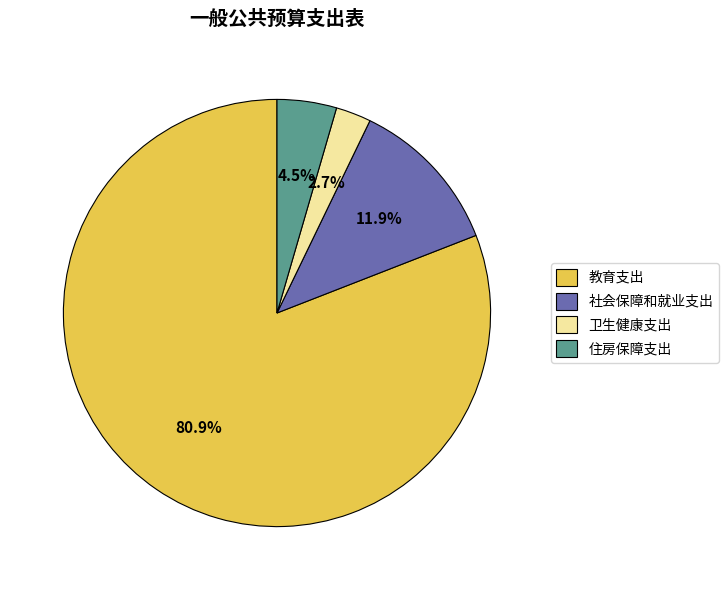

To the nearest percent, what percentage of the pie is 社会保障和就业支出?

12%